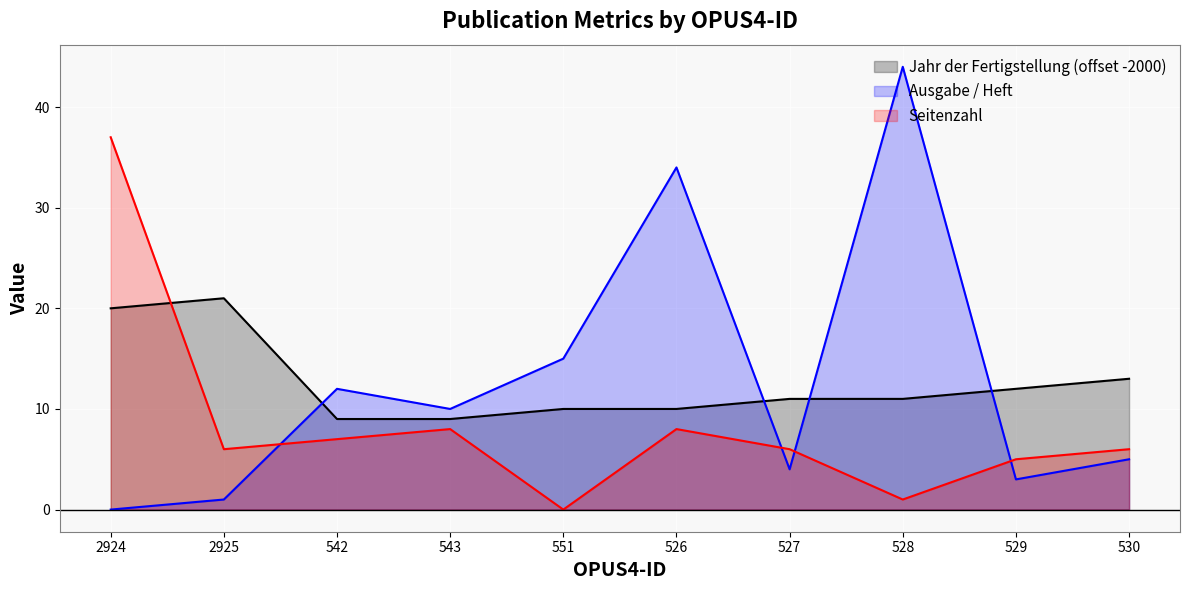

What is the difference between the second highest and second lowest values in the Jahr der Fertigstellung series?

11